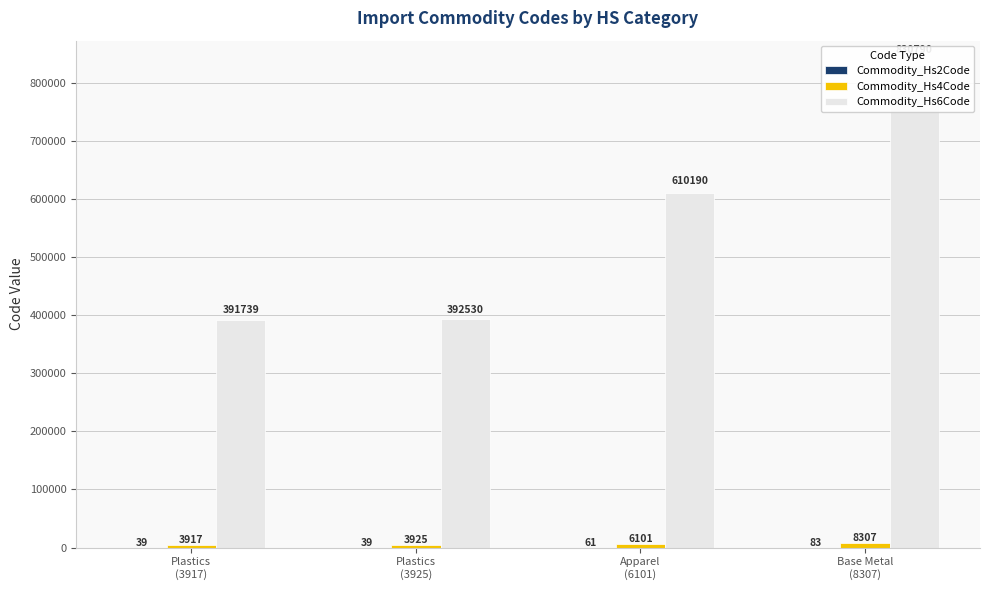

Reading right to left, list all the values displayed in this chart.

Commodity_Hs2Code: 83	61	39	39
Commodity_Hs4Code: 8307	6101	3925	3917
Commodity_Hs6Code: 830790	610190	392530	391739